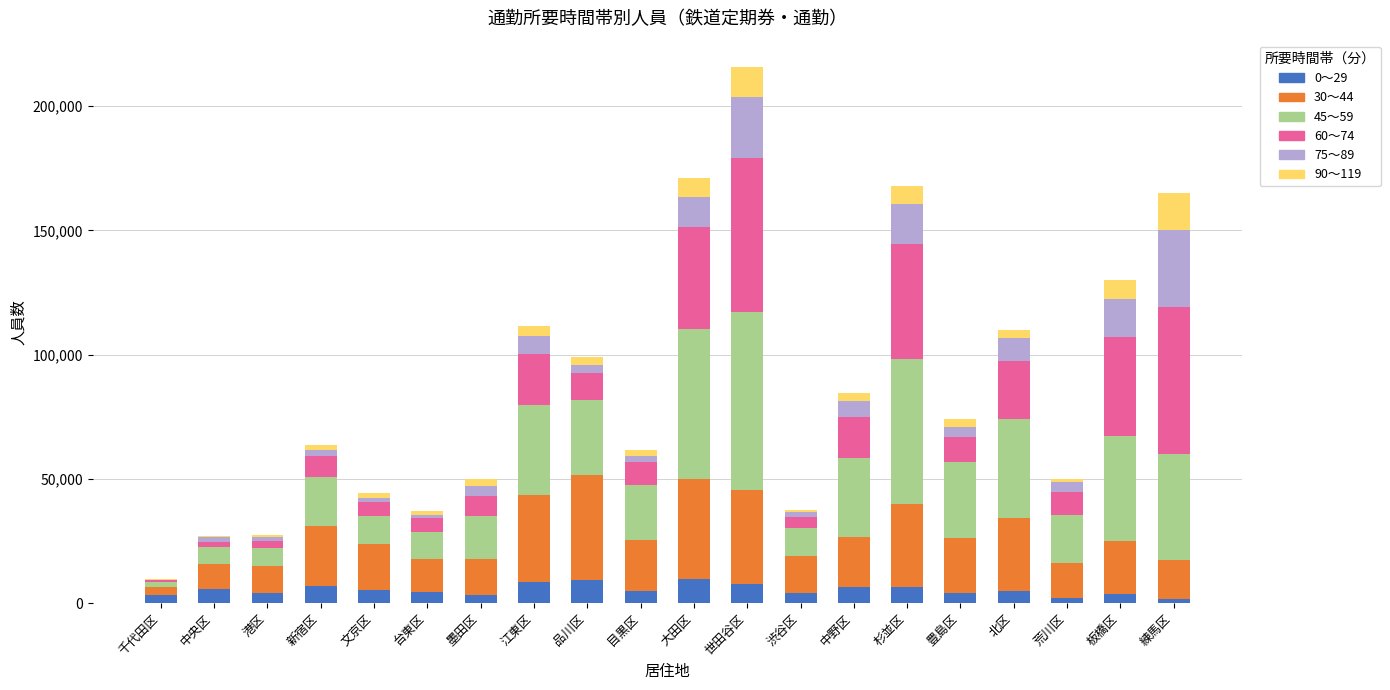

At which category is the sum across all series the highest?

世田谷区